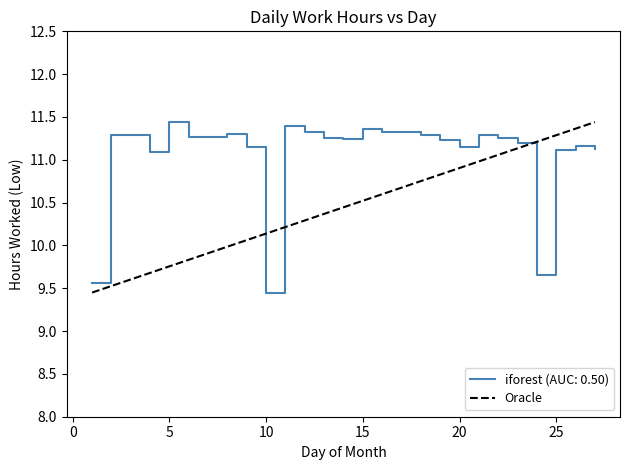

What is the maximum value for iforest (AUC: 0.50)?

11.4